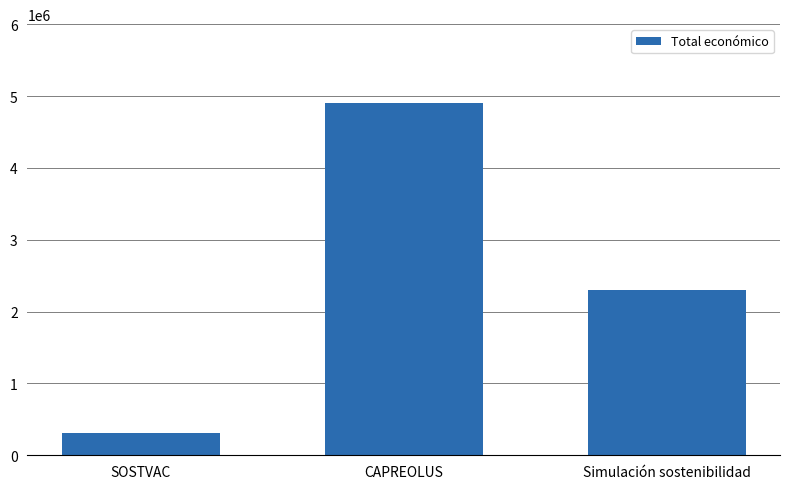

What is the difference between the maximum and minimum values?

4591092